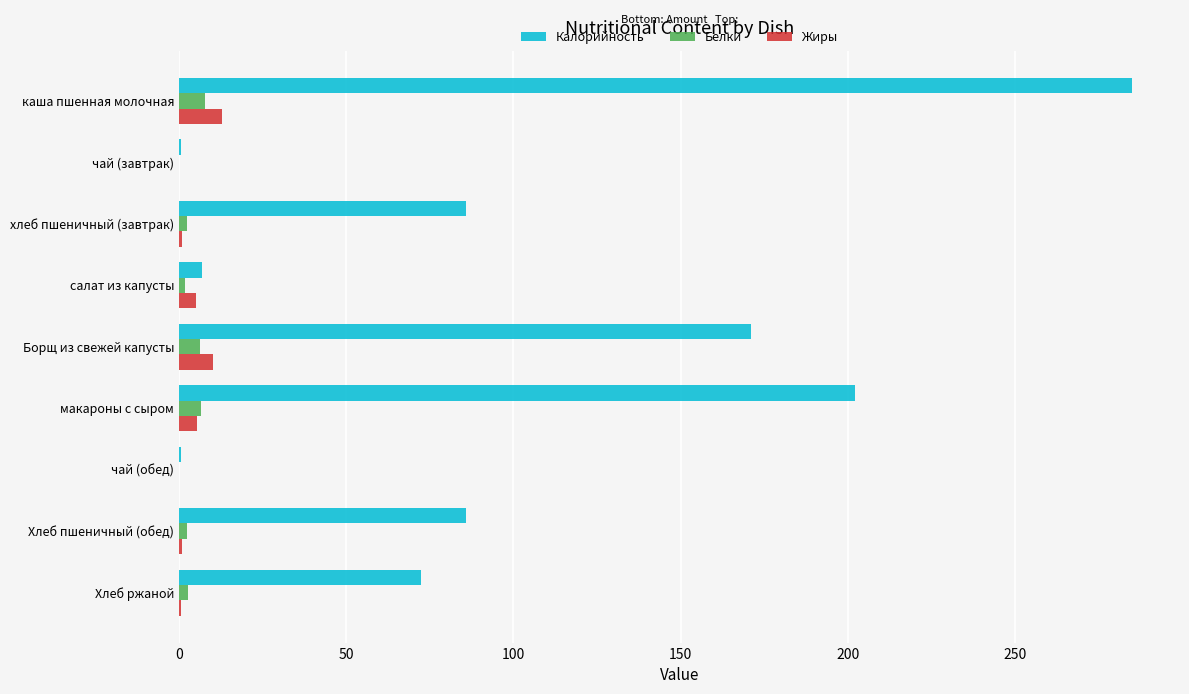

What is the total value across all series at Борщ из свежей капусты?

187.5